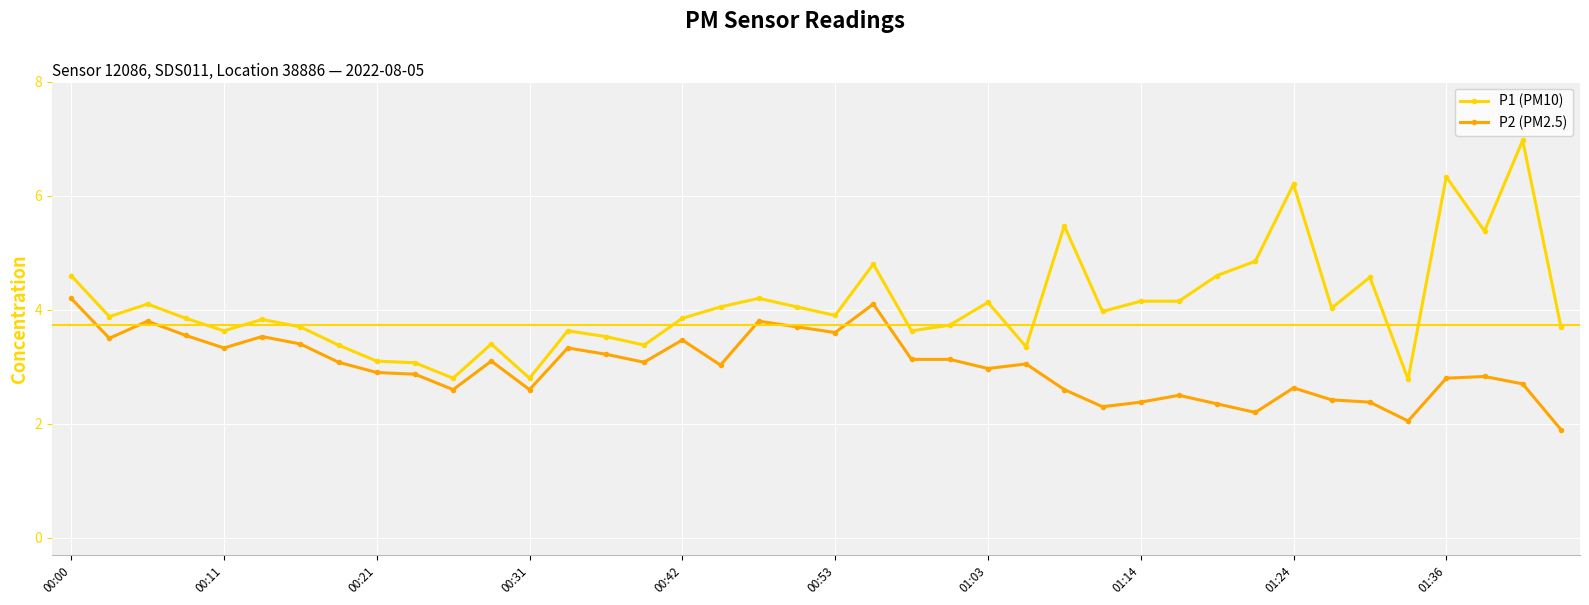

True or false: P1 (PM10) and P2 (PM2.5) cross at least once.

False